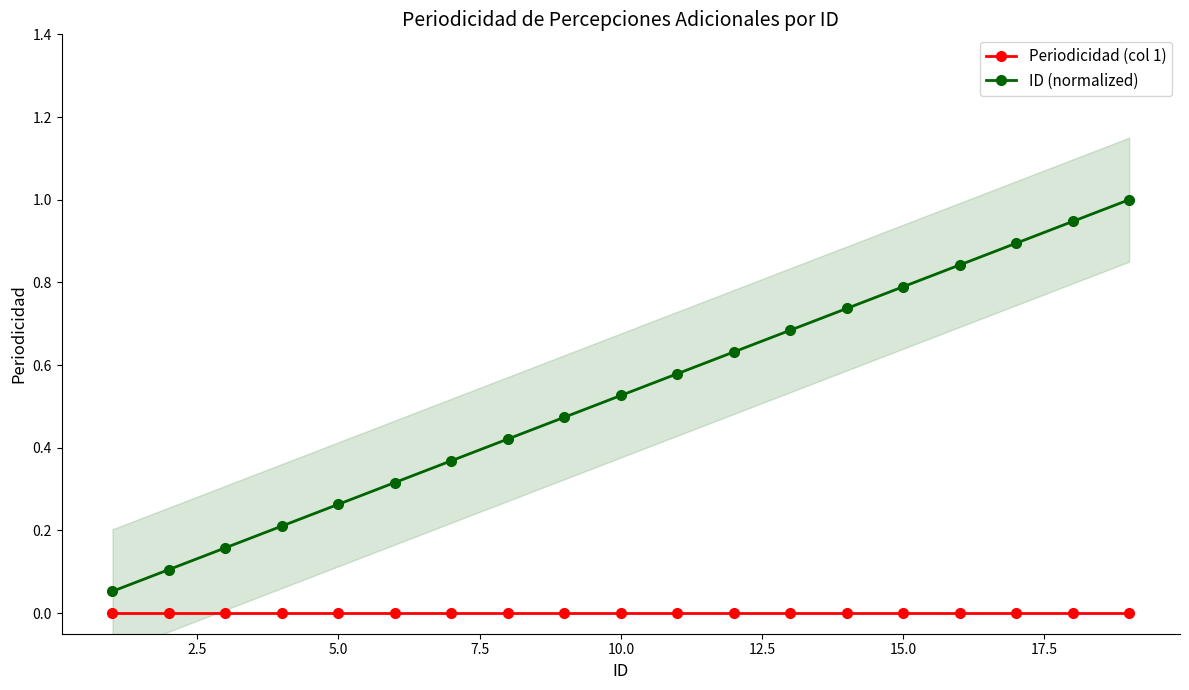

True or false: Periodicidad (col 1) and ID (normalized) cross at least once.

False